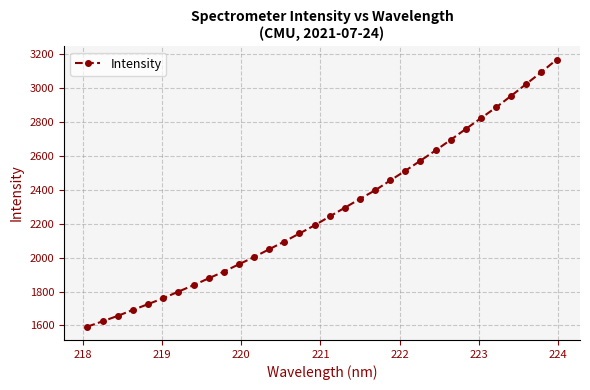

What is the minimum value shown in the chart?

1593.3